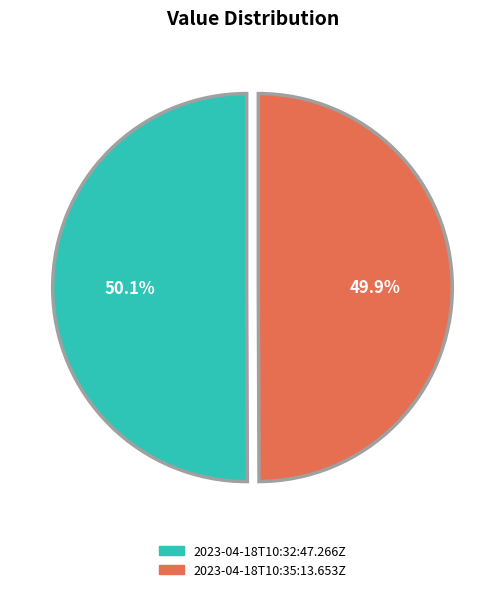

What percentage do 2023-04-18T10:32:47.266Z and 2023-04-18T10:35:13.653Z together represent?

100.0%